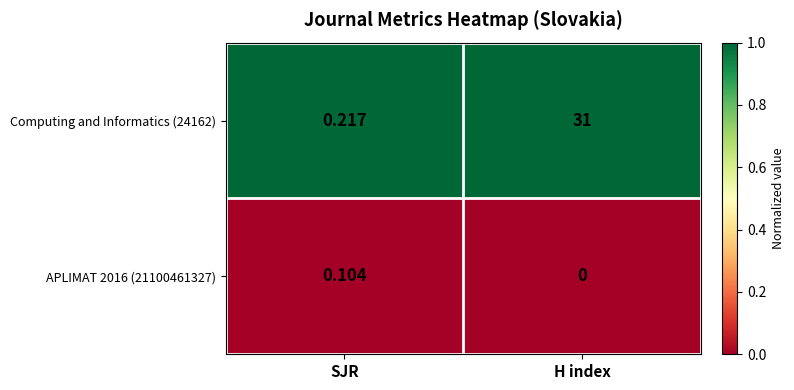

Which category has the lowest value in the APLIMAT 2016 (21100461327) series?

H index